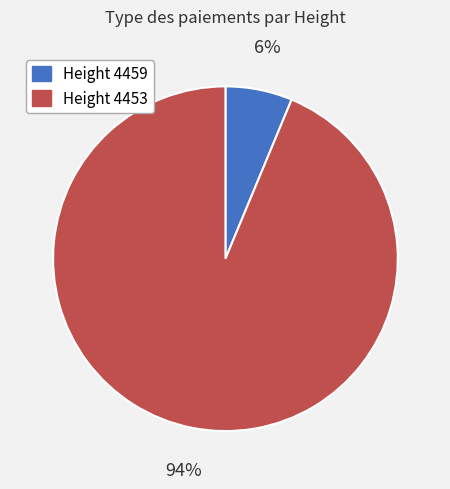

Is there a majority slice in this chart?

Yes